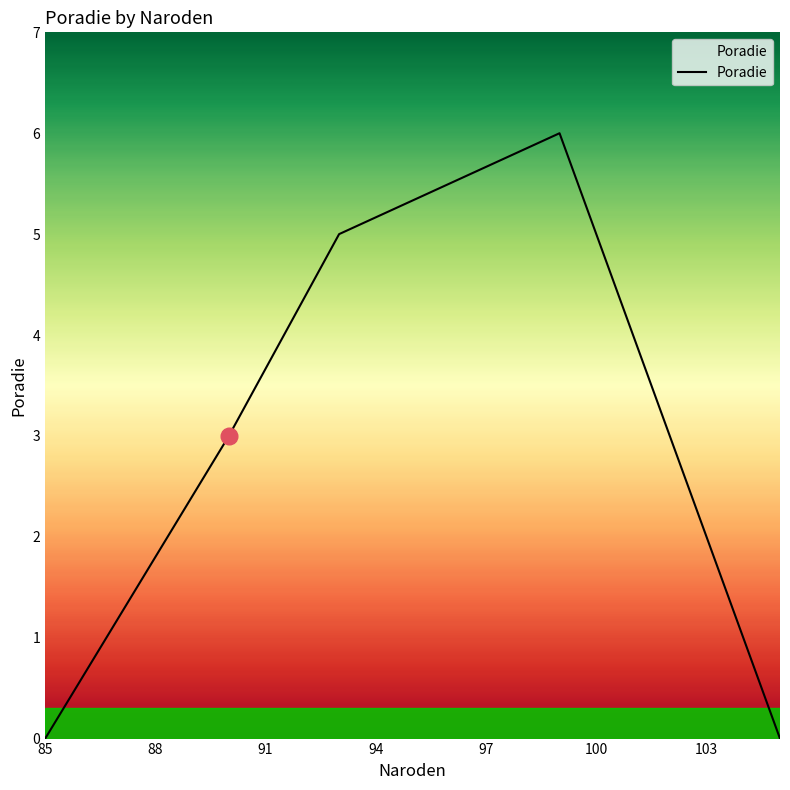

What is the difference between the maximum and minimum values?

6